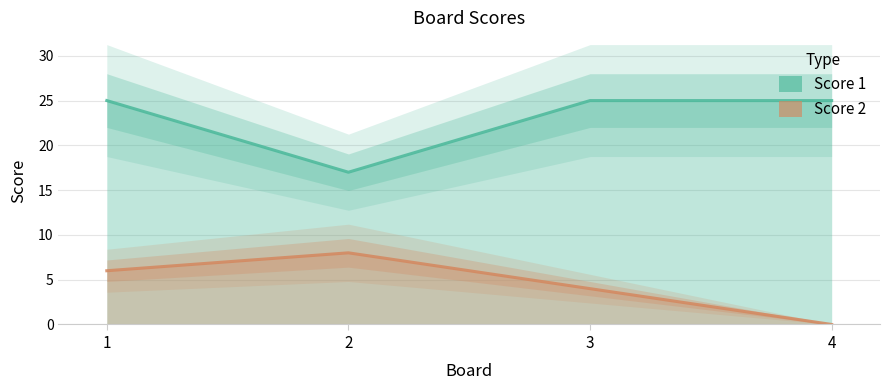

Is the value of Score 2 at 4 greater than the value of Score 1 at 4?

No